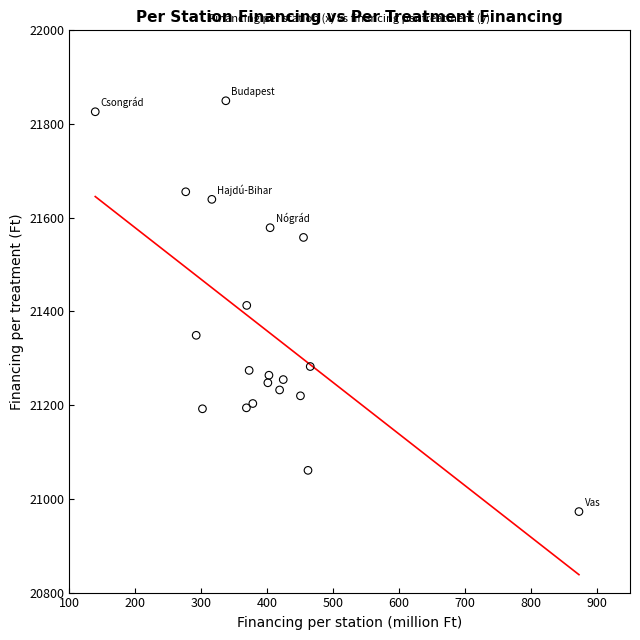

What is the range of X values (max minus min)?

733.4